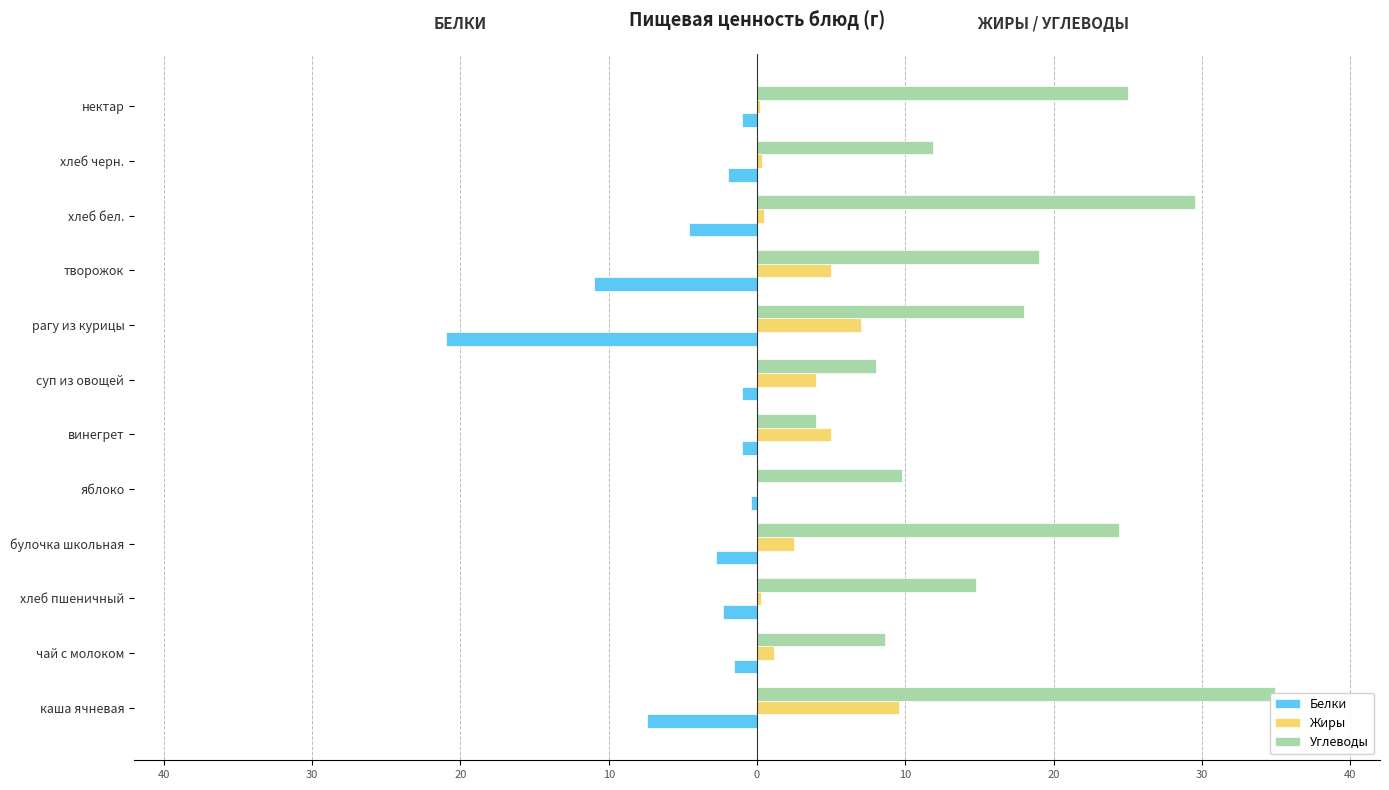

Read the Жиры value at рагу из курицы.

7.0